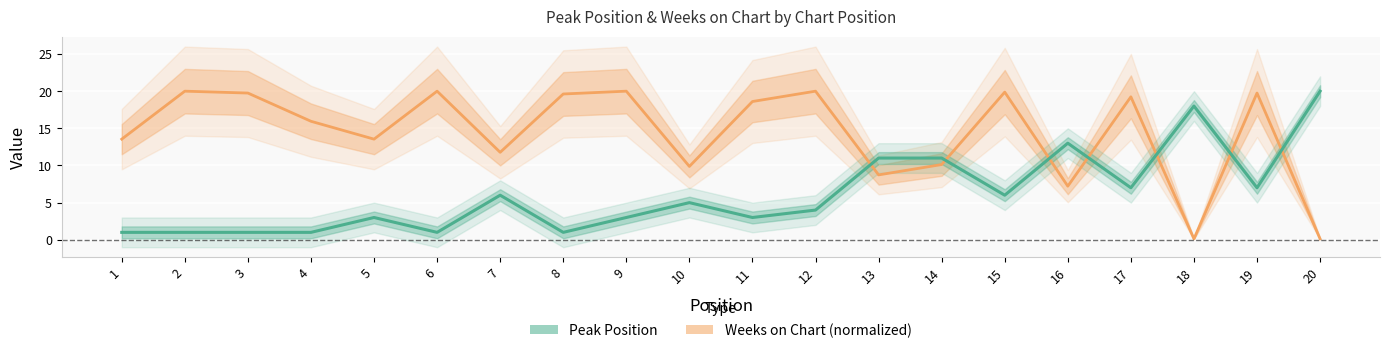

How many interior local valleys does the Weeks on Chart series have?

6